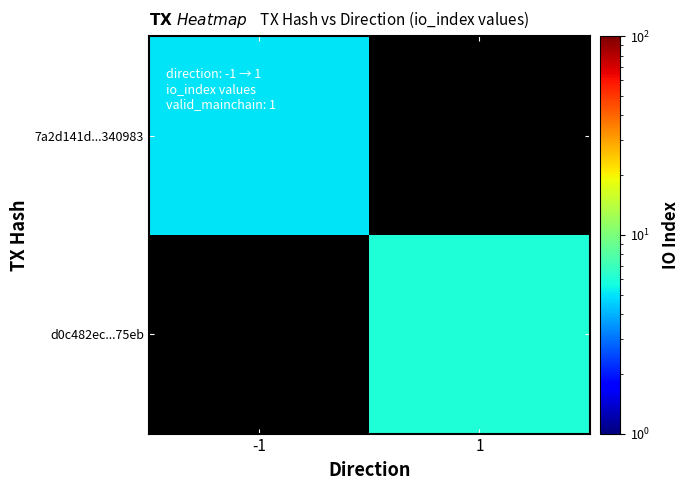

At how many categories does at least one series exceed 5?

1